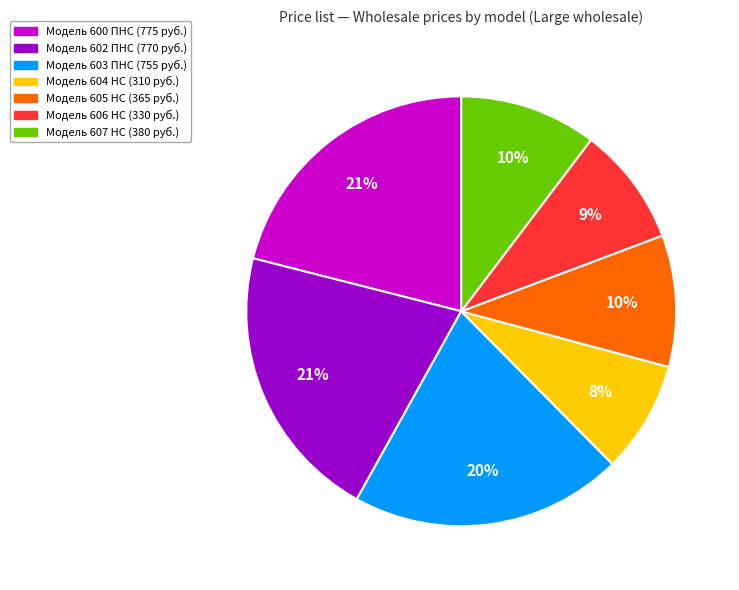

True or false: Модель 605 НС accounts for 10% of the total.

True